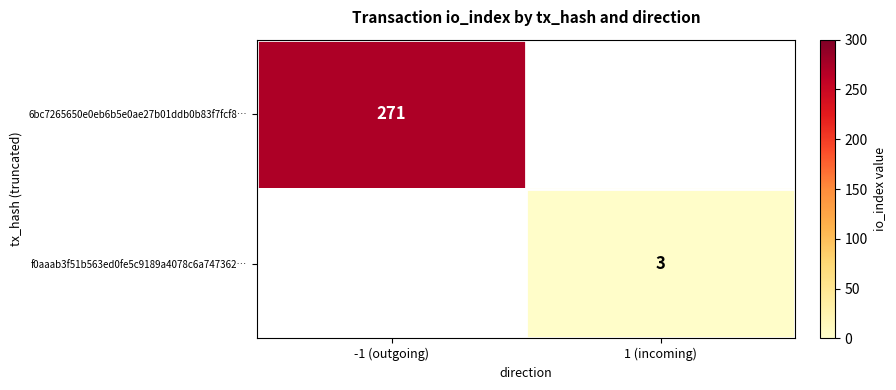

What is the minimum value shown in the chart?

3.0